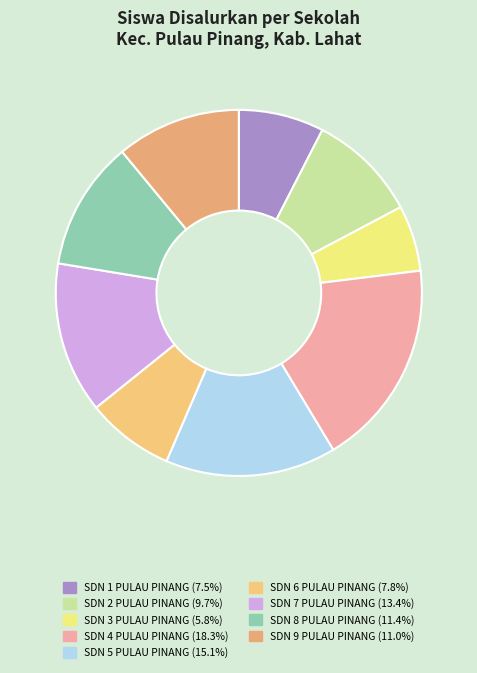

True or false: SDN 7 PULAU PINANG accounts for 13% of the total.

True